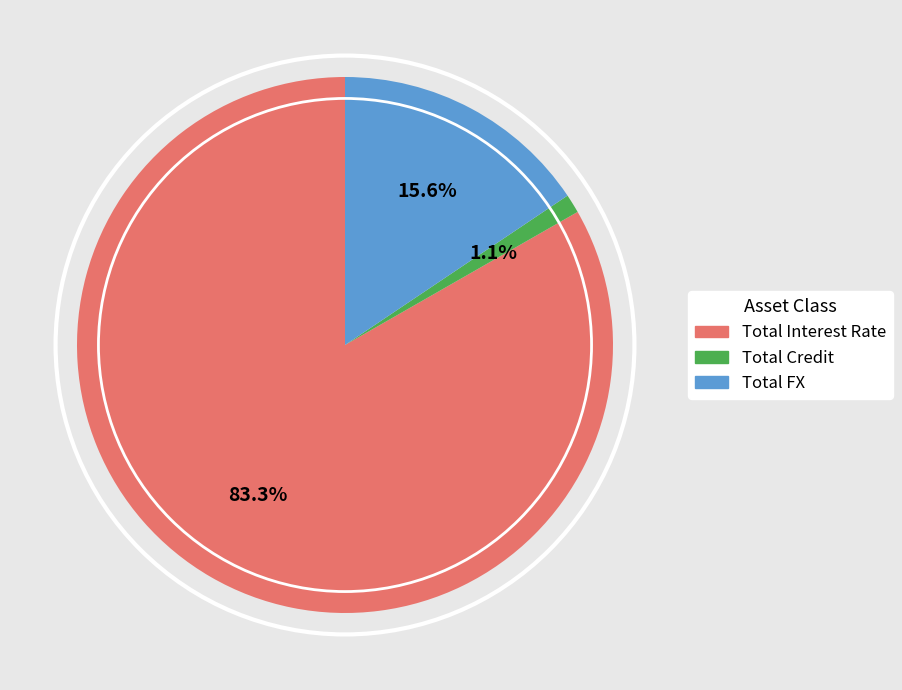

Do Total FX and Total Credit together represent more than half of the pie?

No